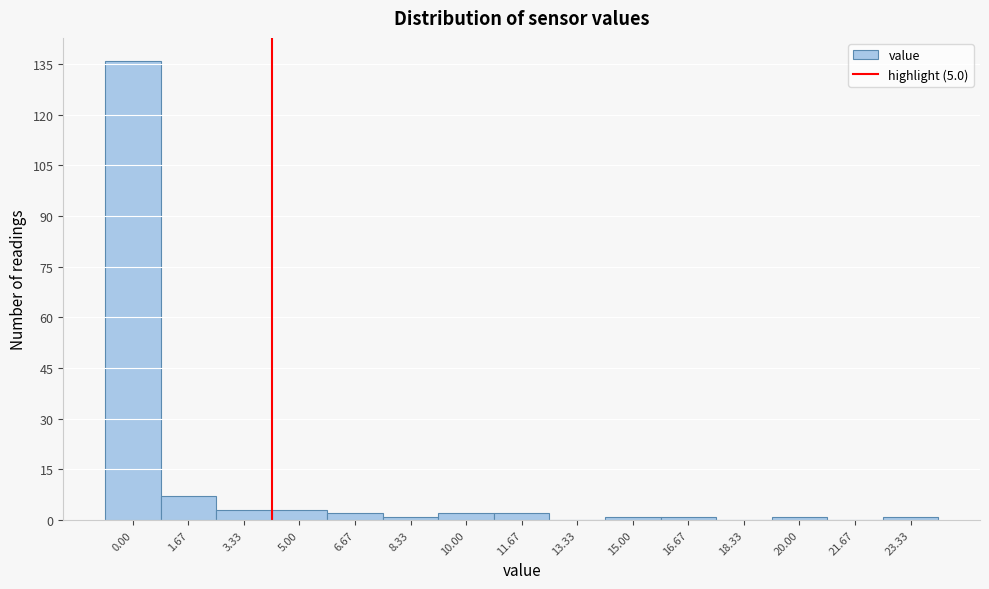

Reading right to left, list all the values displayed in this chart.

23.33=1	21.67=0	20.00=1	18.33=0	16.67=1	15.00=1	13.33=0	11.67=2	10.00=2	8.33=1	6.67=2	5.00=3	3.33=3	1.67=7	0.00=136